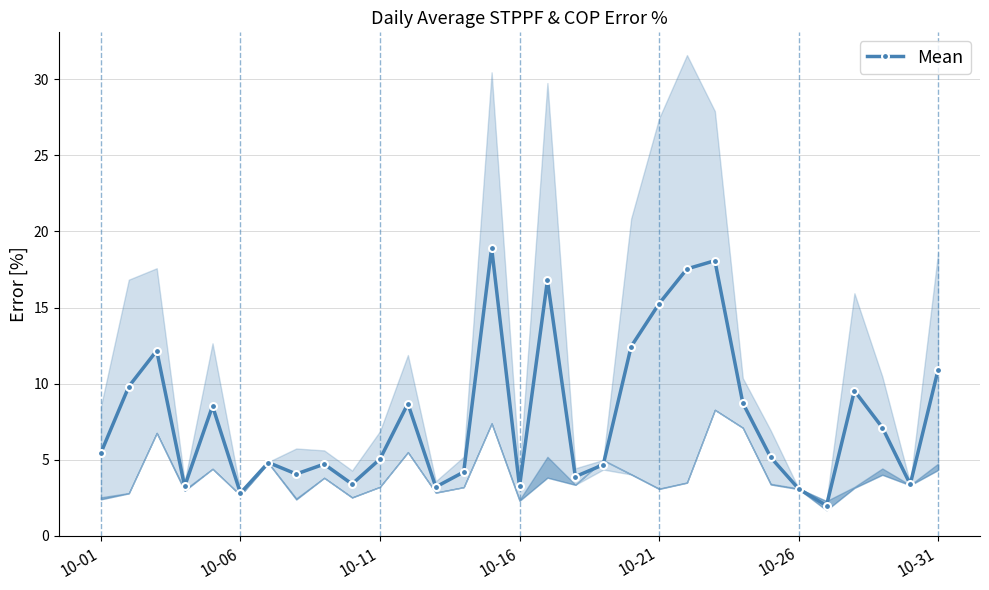

At which label does the data first exceed 5?

10-01